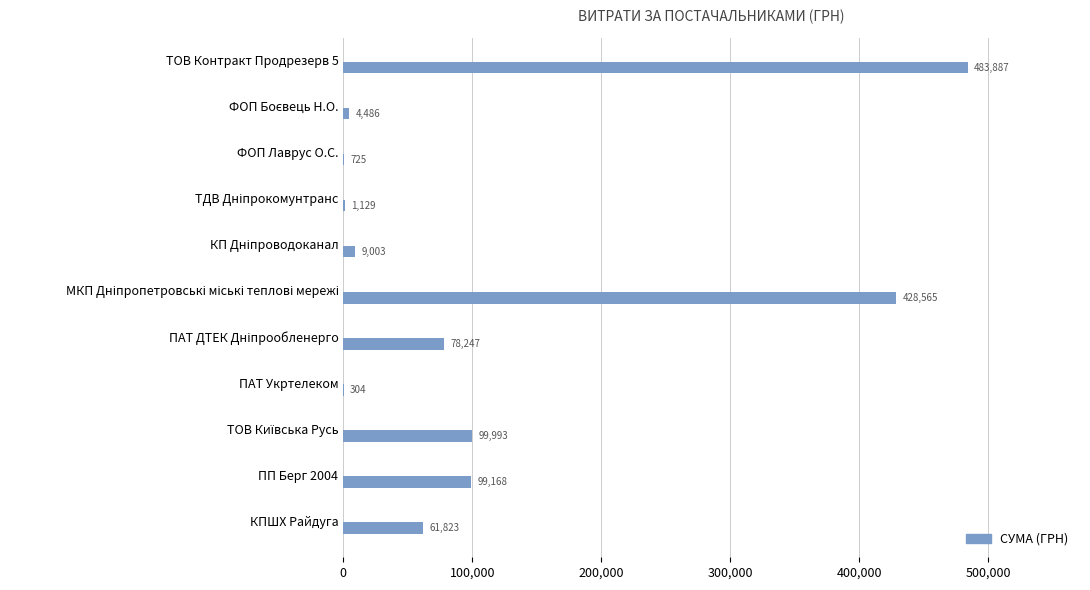

What is the greatest value displayed?

483887.1